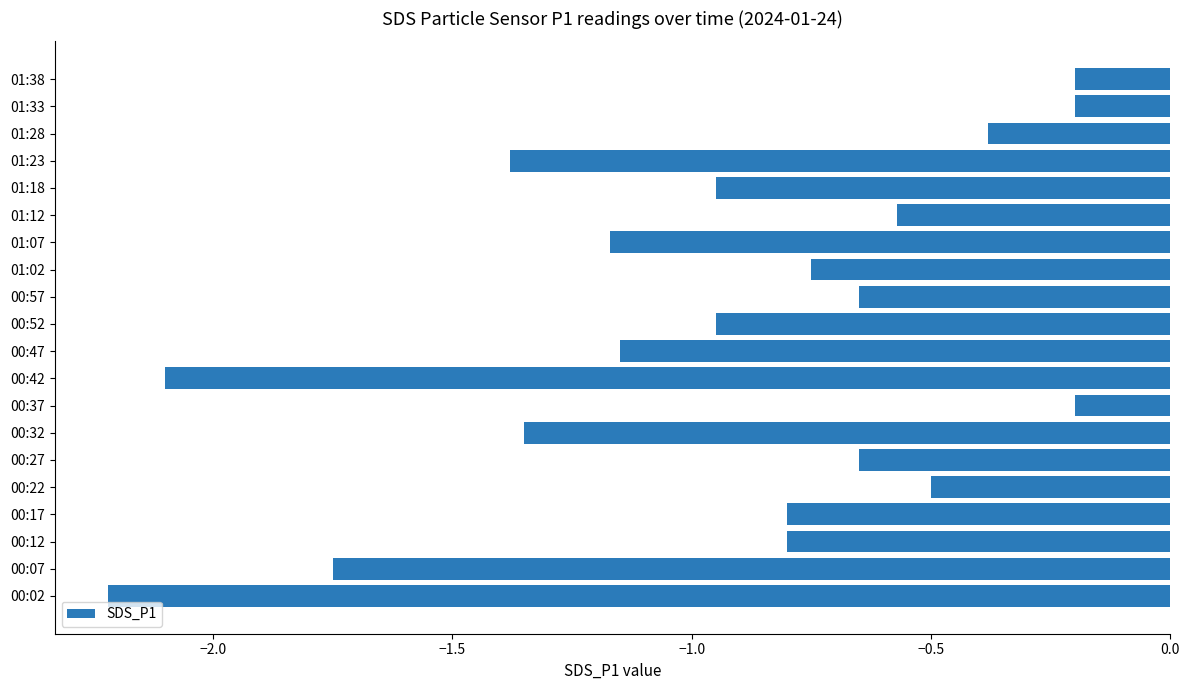

True or false: the data shows -0.3 at 00:57.

False